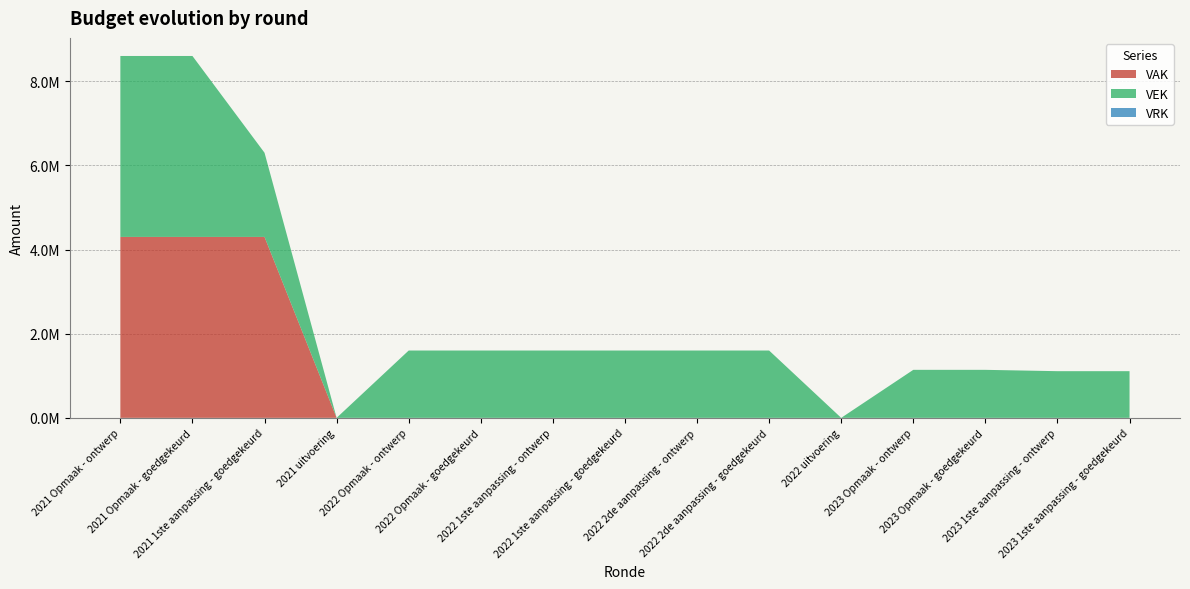

Reading left to right, what are all the values shown in this chart?

VAK: 2021 Opmaak - ontwerp=4300000	2021 Opmaak - goedgekeurd=4300000	2021 1ste aanpassing - goedgekeurd=4300000	2021 uitvoering=0	2022 Opmaak - ontwerp=0	2022 Opmaak - goedgekeurd=0	2022 1ste aanpassing - ontwerp=0	2022 1ste aanpassing - goedgekeurd=0	2022 2de aanpassing - ontwerp=0	2022 2de aanpassing - goedgekeurd=0	2022 uitvoering=0	2023 Opmaak - ontwerp=0	2023 Opmaak - goedgekeurd=0	2023 1ste aanpassing - ontwerp=0	2023 1ste aanpassing - goedgekeurd=0
VEK: 2021 Opmaak - ontwerp=4300000	2021 Opmaak - goedgekeurd=4300000	2021 1ste aanpassing - goedgekeurd=2000000	2021 uitvoering=0	2022 Opmaak - ontwerp=1600000	2022 Opmaak - goedgekeurd=1600000	2022 1ste aanpassing - ontwerp=1600000	2022 1ste aanpassing - goedgekeurd=1600000	2022 2de aanpassing - ontwerp=1600000	2022 2de aanpassing - goedgekeurd=1600000	2022 uitvoering=0	2023 Opmaak - ontwerp=1140915	2023 Opmaak - goedgekeurd=1140915	2023 1ste aanpassing - ontwerp=1109151	2023 1ste aanpassing - goedgekeurd=1109151
VRK: 2021 Opmaak - ontwerp=0	2021 Opmaak - goedgekeurd=0	2021 1ste aanpassing - goedgekeurd=0	2021 uitvoering=0	2022 Opmaak - ontwerp=0	2022 Opmaak - goedgekeurd=0	2022 1ste aanpassing - ontwerp=0	2022 1ste aanpassing - goedgekeurd=0	2022 2de aanpassing - ontwerp=0	2022 2de aanpassing - goedgekeurd=0	2022 uitvoering=0	2023 Opmaak - ontwerp=0	2023 Opmaak - goedgekeurd=0	2023 1ste aanpassing - ontwerp=0	2023 1ste aanpassing - goedgekeurd=0